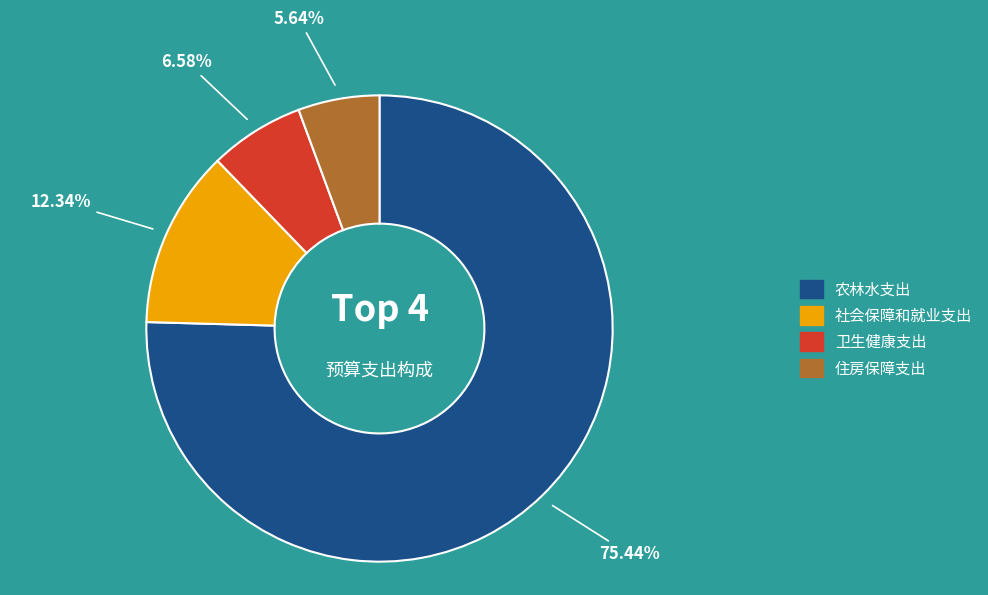

Between 卫生健康支出 and 社会保障和就业支出, which is larger?

社会保障和就业支出